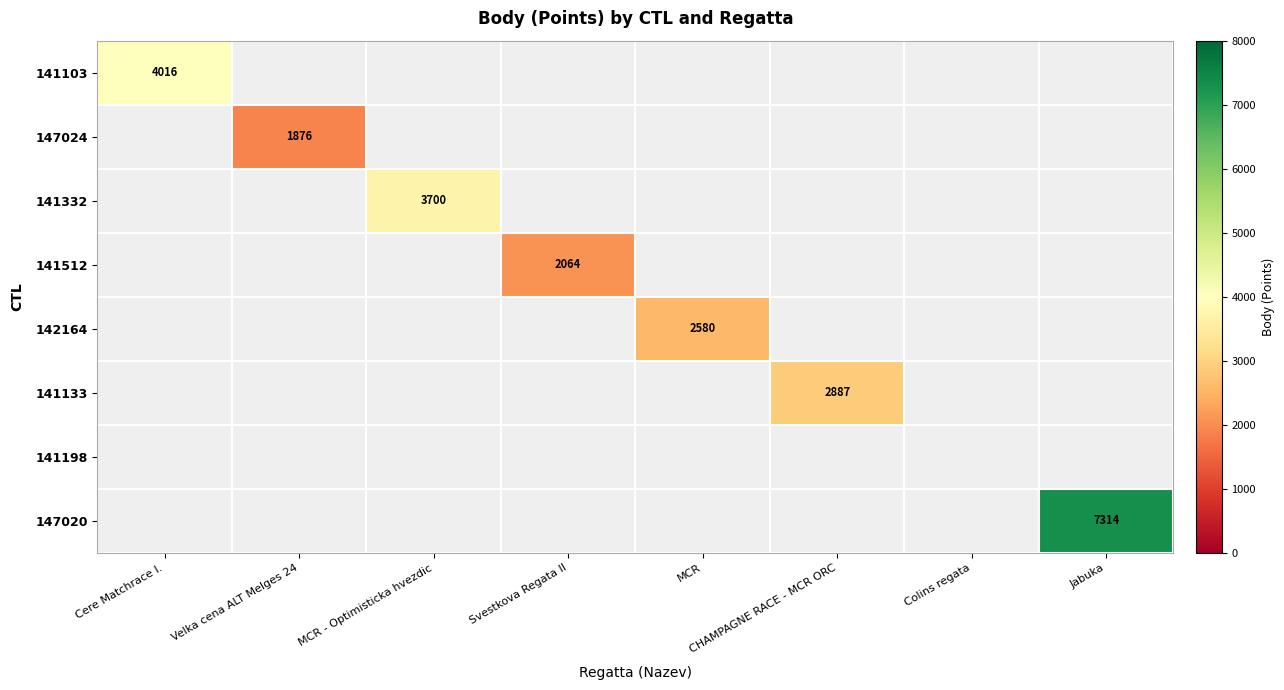

True or false: 142164 has a value of 997 at MCR.

False